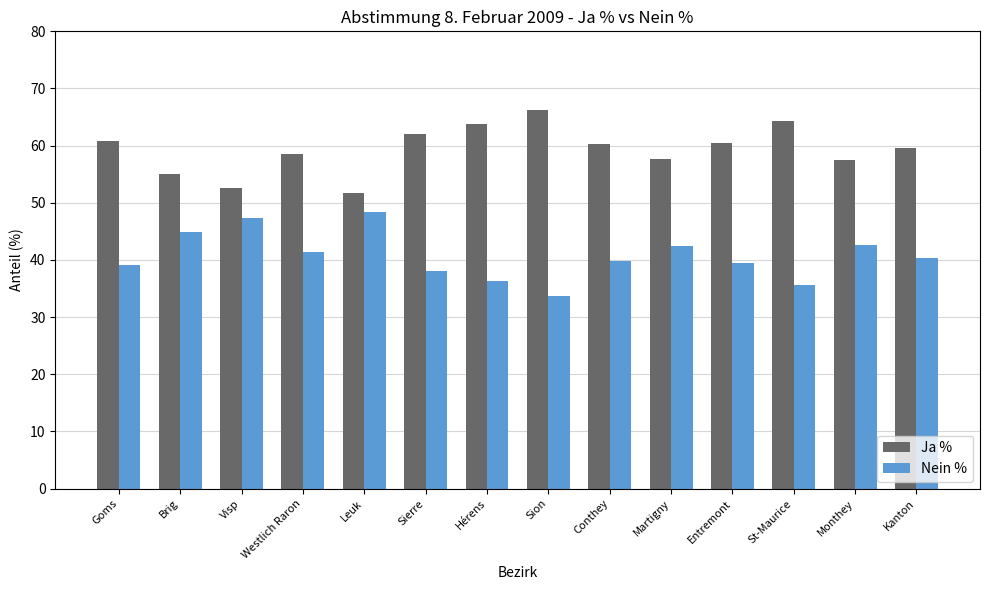

Does the chart contain stacked bars?

No